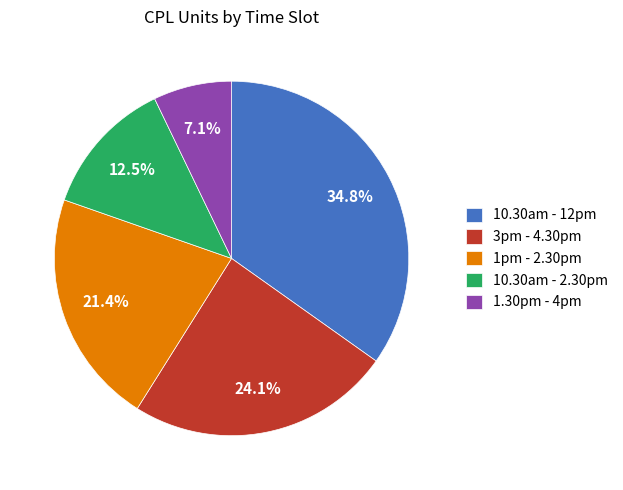

What percentage is NOT represented by 10.30am - 12pm?

65.2%